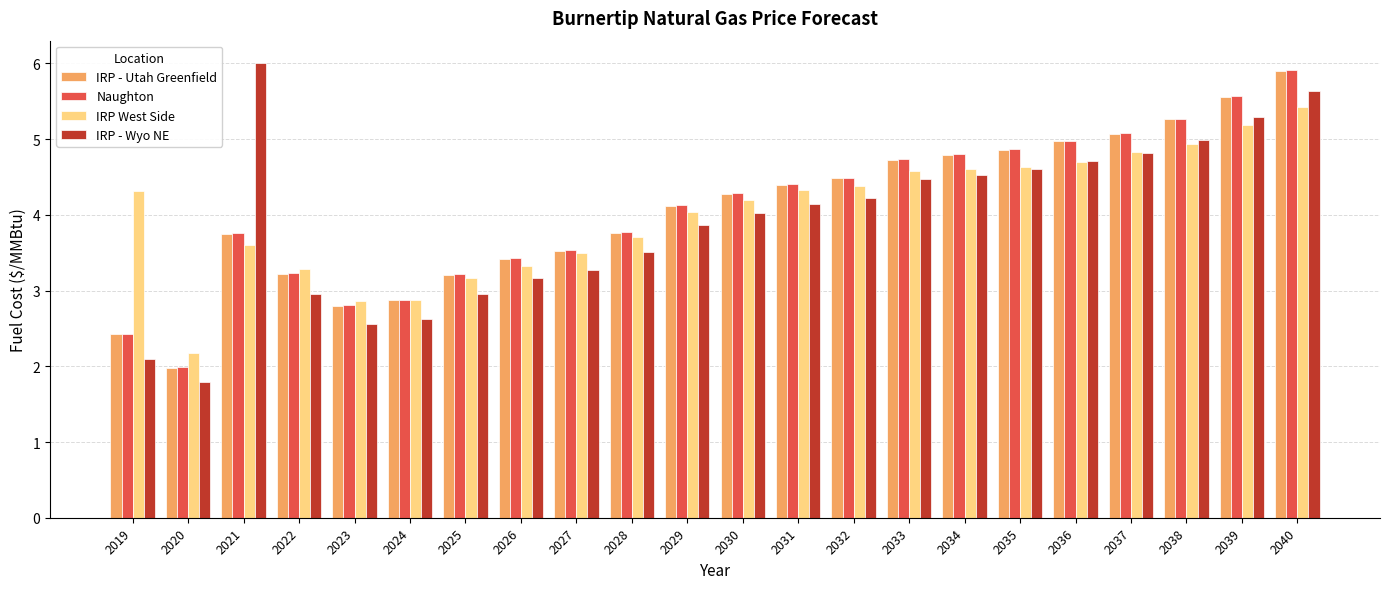

What is the difference between the highest and lowest values at 2037?

0.3